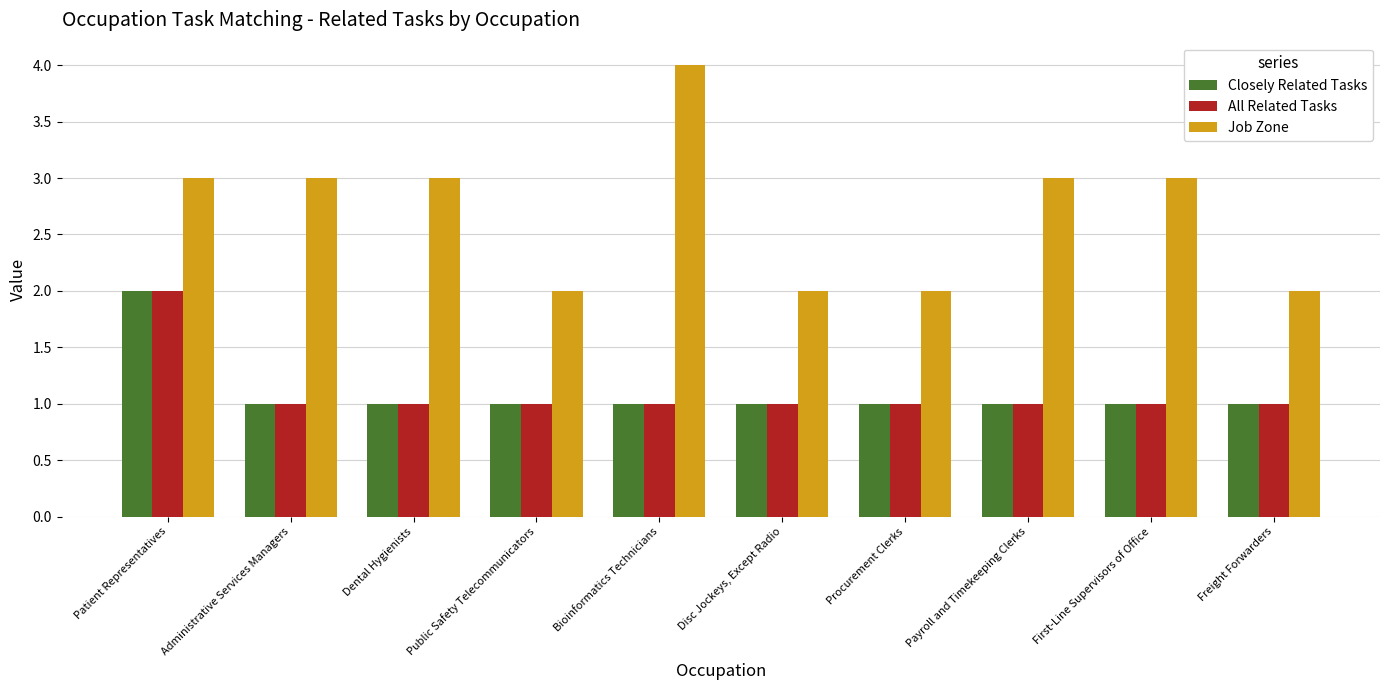

How many series are shown in this chart?

3